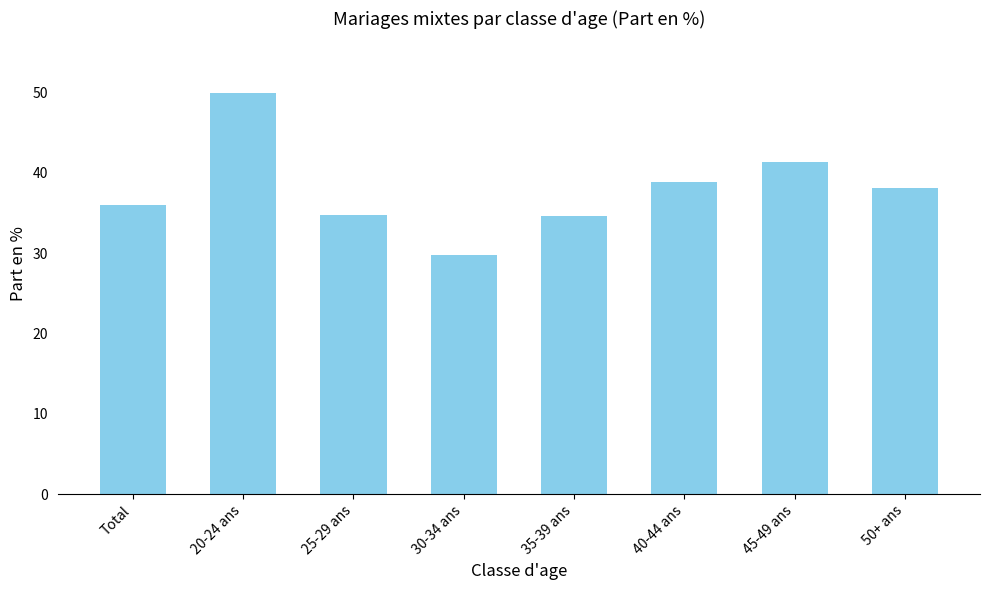

How many data points does each series have?

8